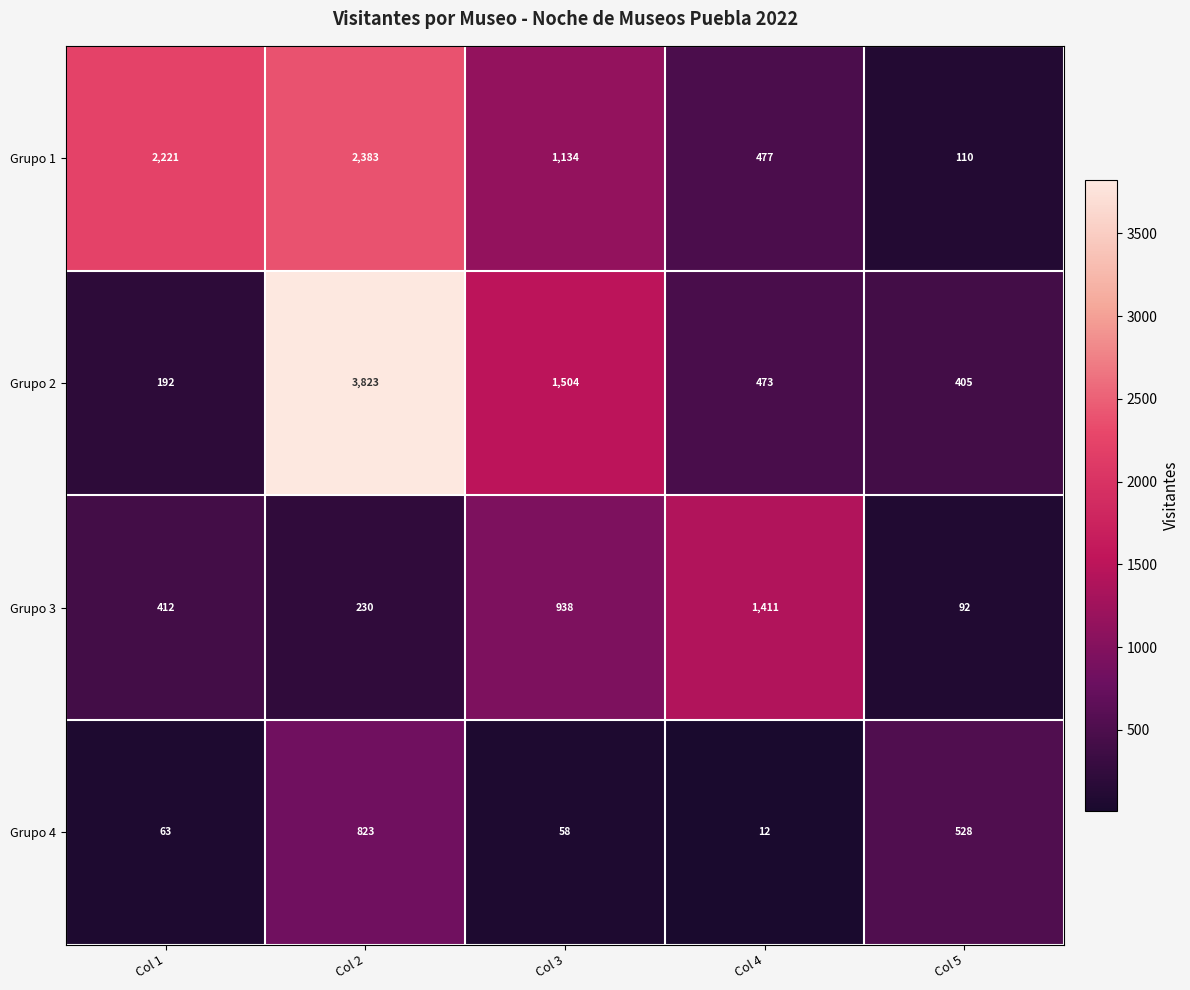

Which series has the largest total across all categories?

Grupo 2